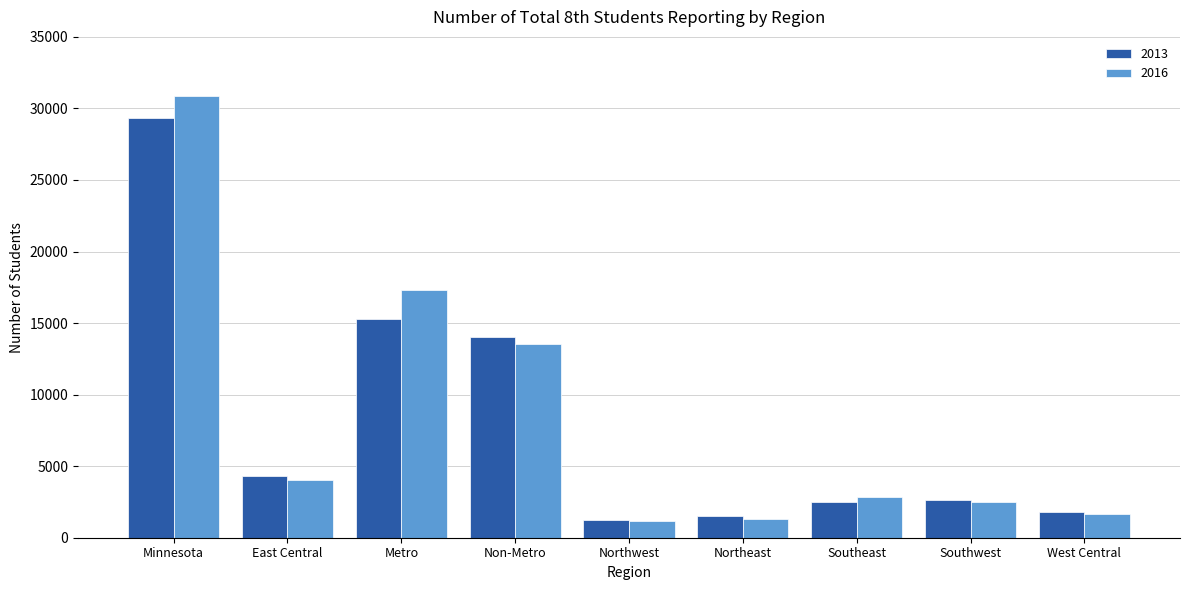

What is the greatest value displayed?

30879